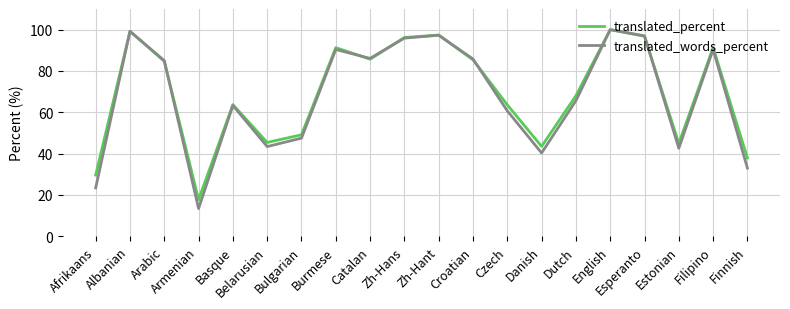

Does the chart have visible grid lines?

Yes